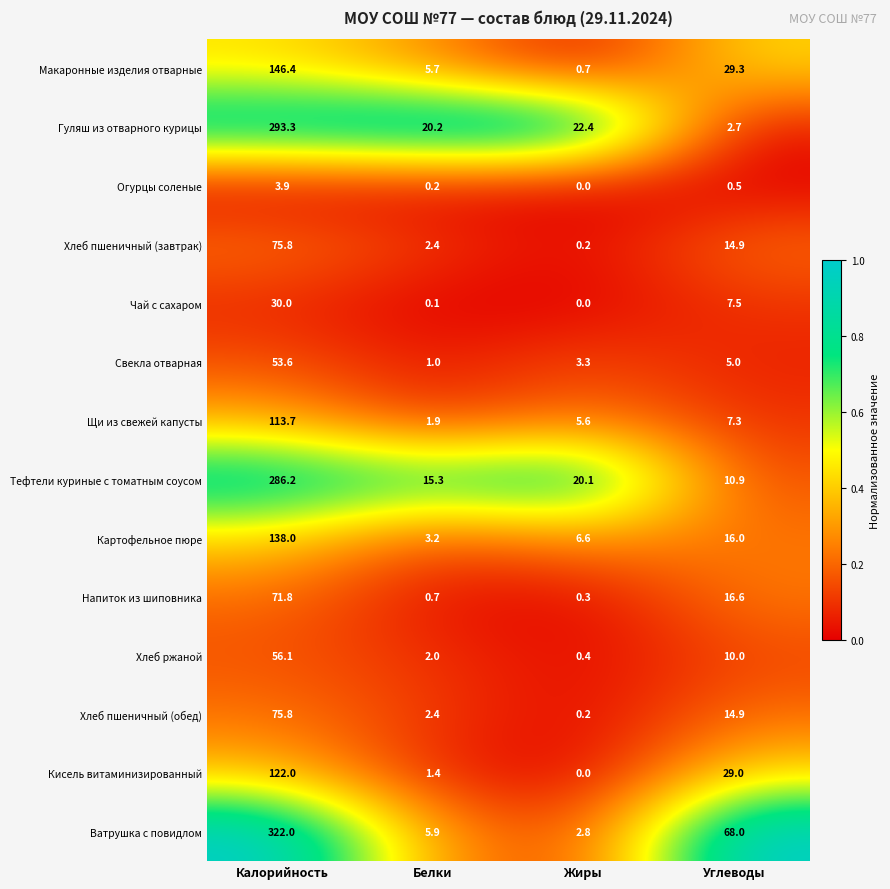

Is the value of Свекла отварная at Углеводы greater than the value of Хлеб ржаной at Жиры?

Yes